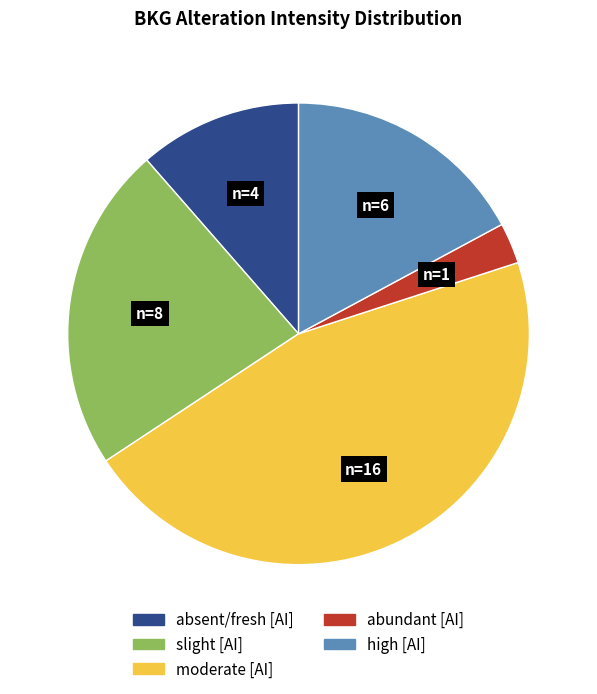

Is there a majority slice in this chart?

No